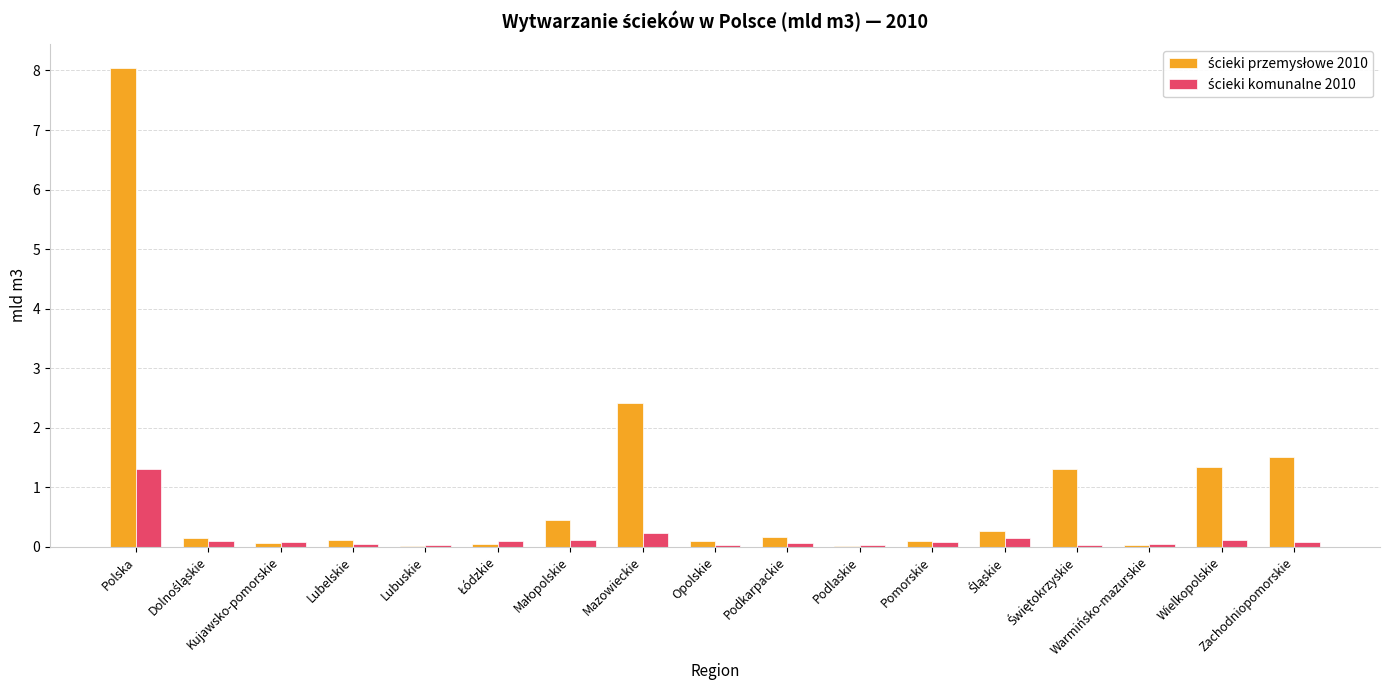

At which category is the sum across all series the highest?

Polska